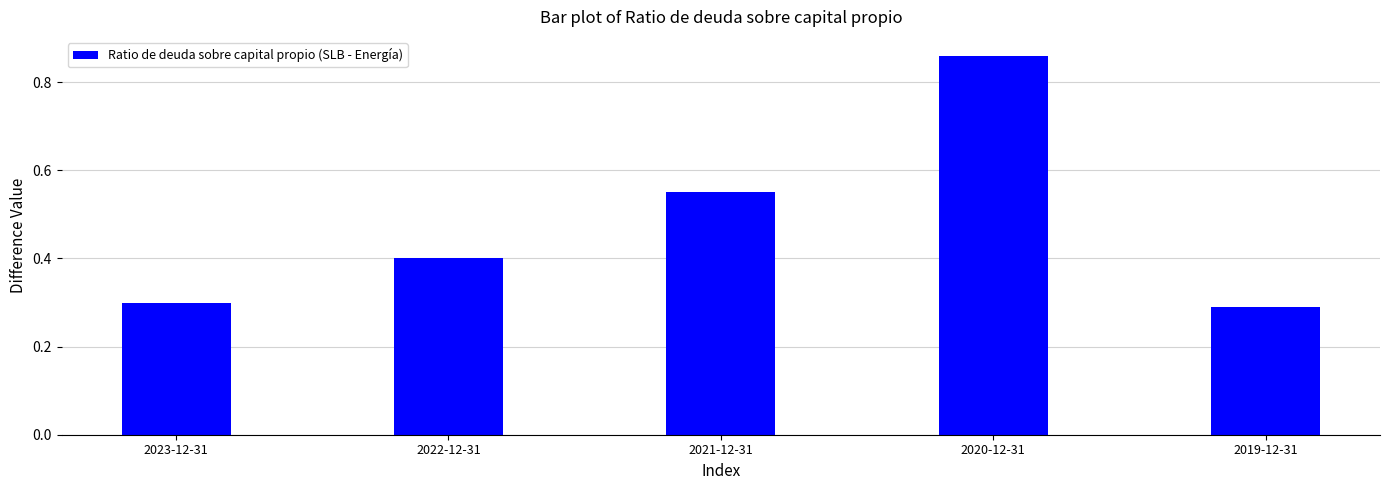

What is the sum of the values at 2022-12-31 and 2020-12-31?

1.3